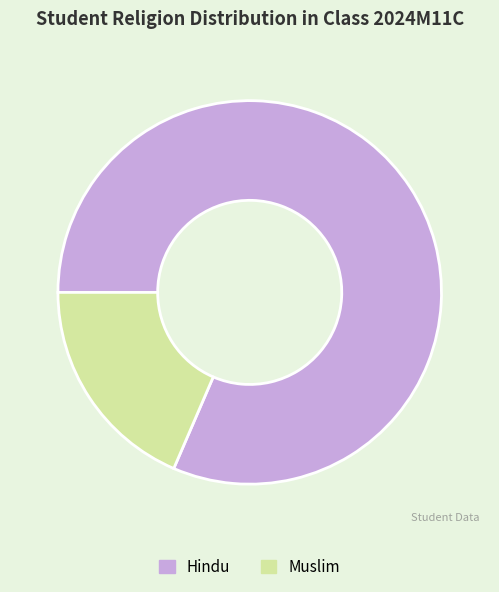

Rank the categories by value from highest to lowest.

Hindu, Muslim